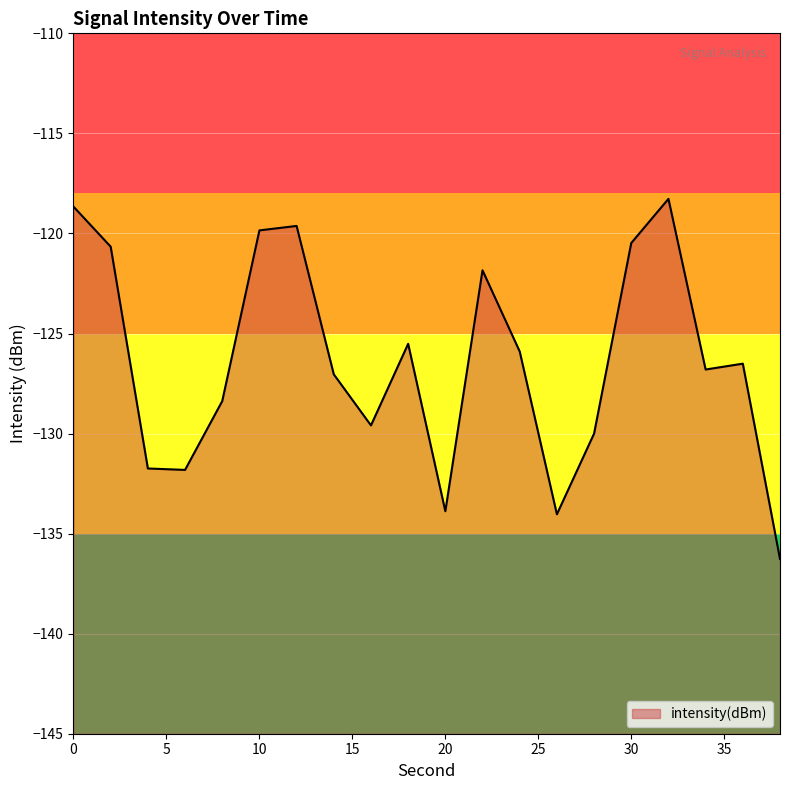

Which label corresponds to the largest value in the chart?

32